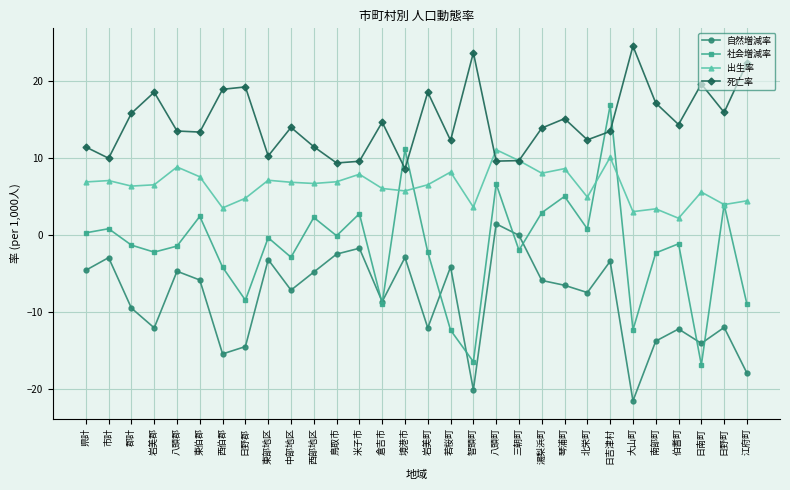

List the series in order of their overall mean, lowest first.

自然増減率, 社会増減率, 出生率, 死亡率